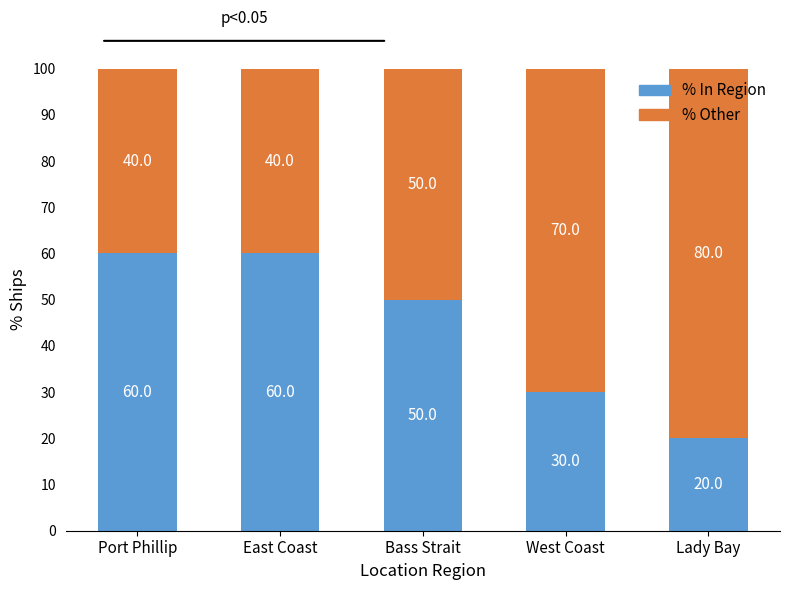

Reading left to right, list the values for the % In Region series.

60	60	50	30	20